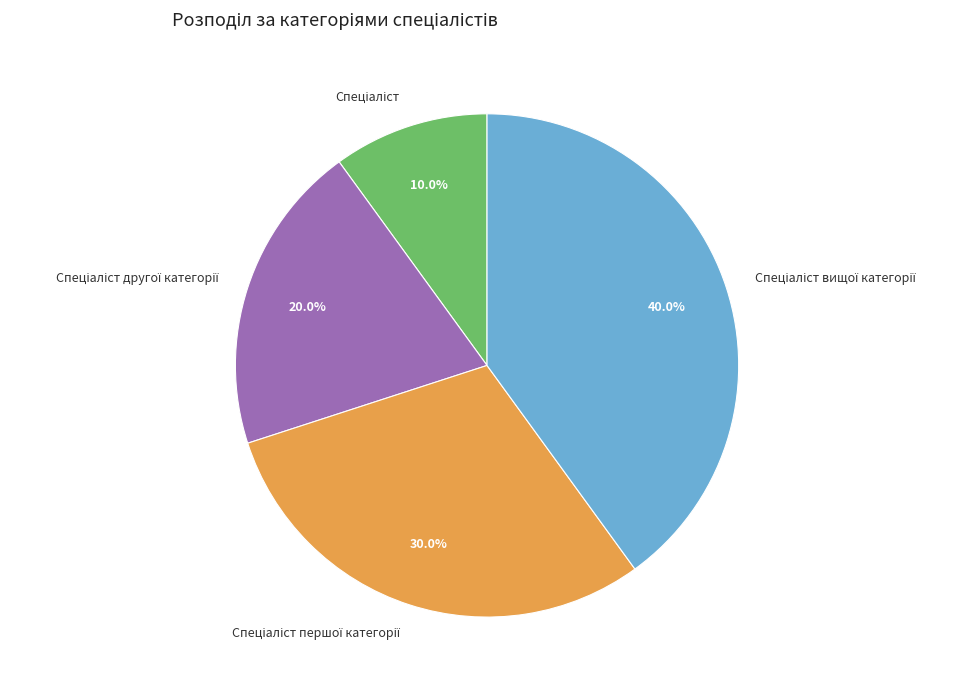

Is there any slice that represents more than half of the pie?

No